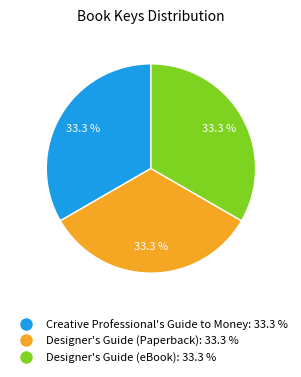

How many slices are in this pie chart?

3